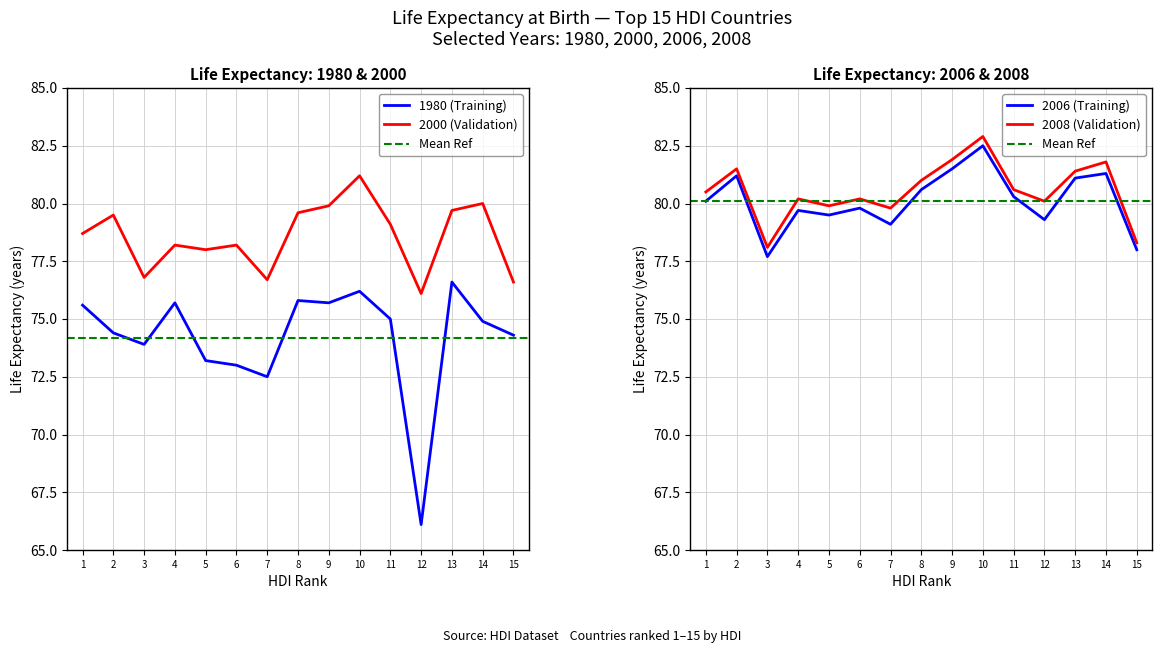

Is this an area chart (filled region under the line)?

No